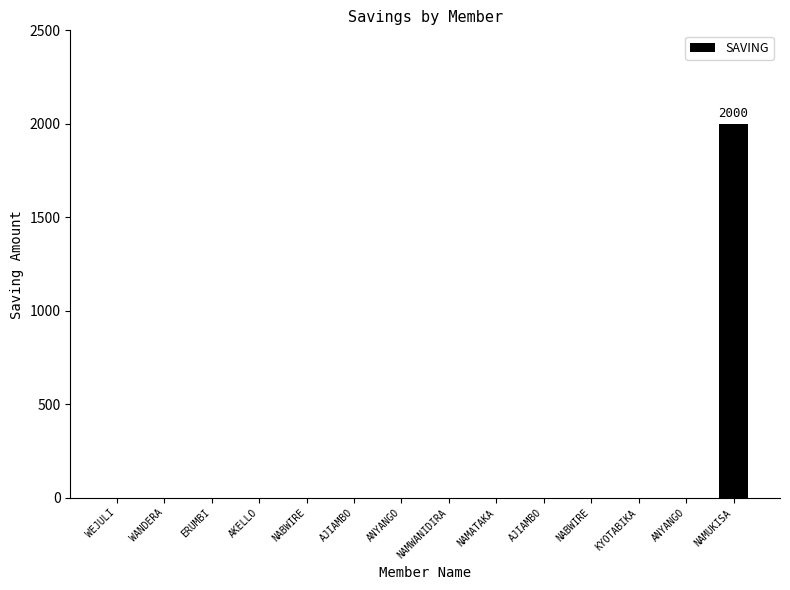

List the labels in order of value, largest first.

NAMUKISA, WEJULI, WANDERA, ERUMBI, AKELLO, NABWIRE, AJIAMBO, ANYANGO, NAMWANIDIRA, NAMATAKA, AJIAMBO, NABWIRE, KYOTABIKA, ANYANGO